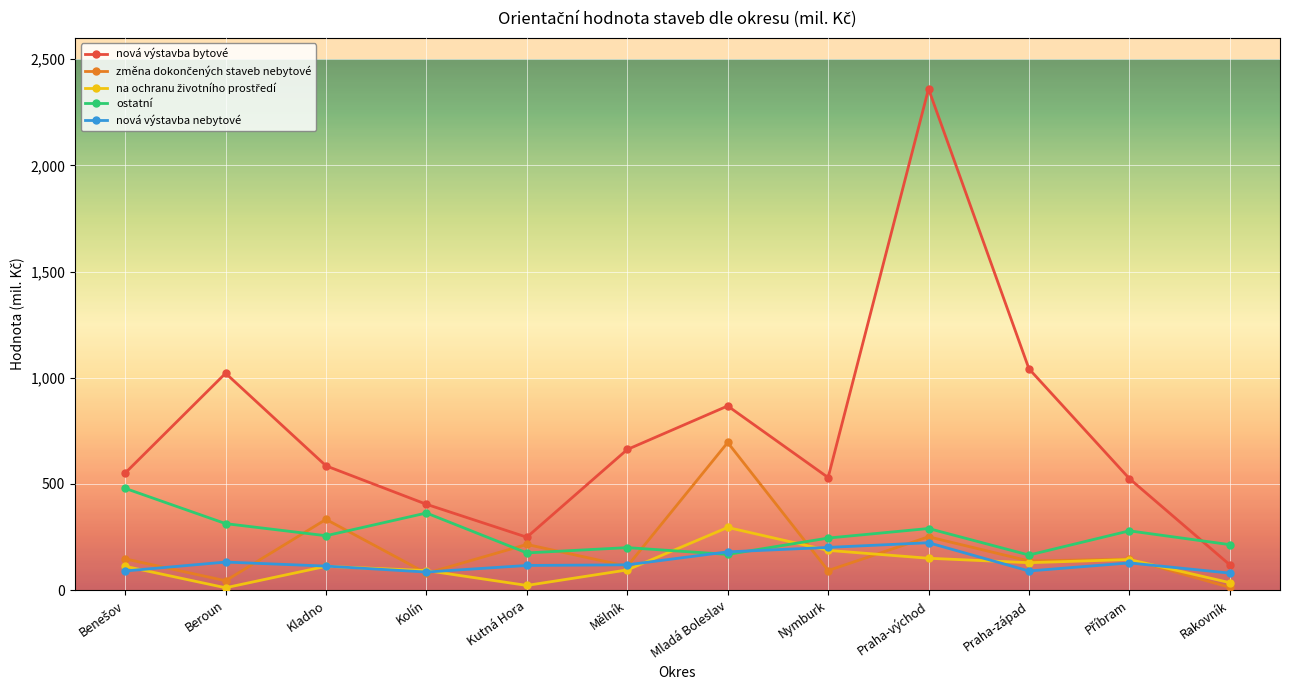

The nová výstavba bytové series shows 1433 at Mladá Boleslav. True or false?

False